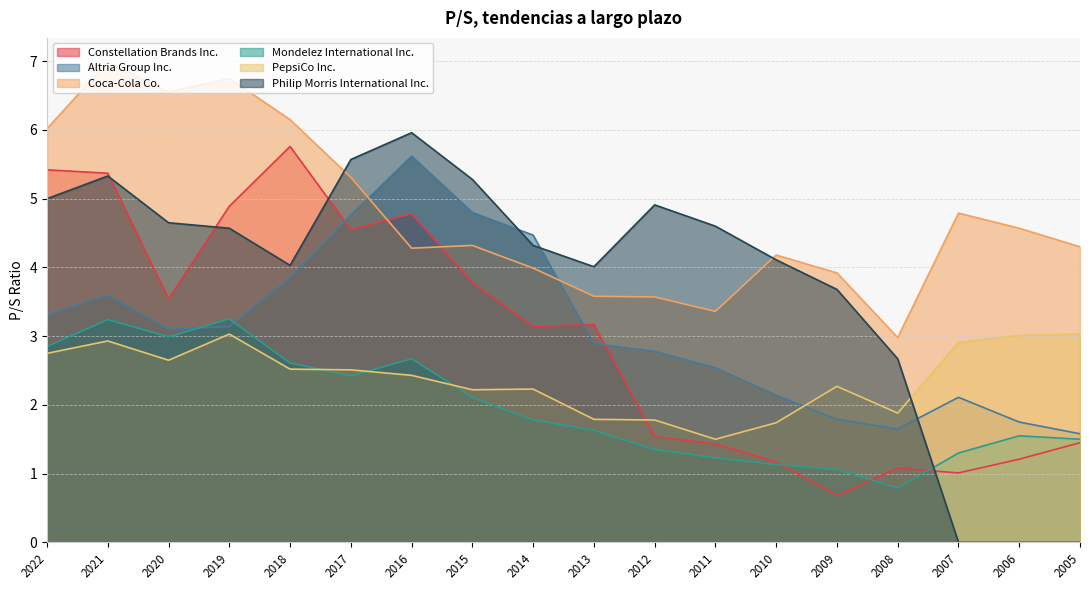

Where do Constellation Brands Inc. and Altria Group Inc. first cross each other?

2018 and 2017